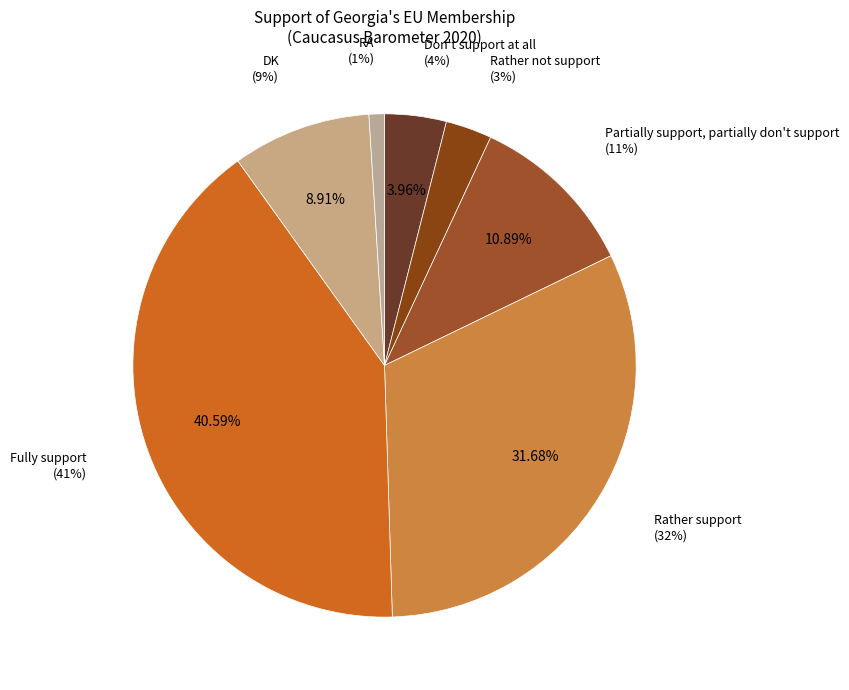

Does any single category account for the majority?

No